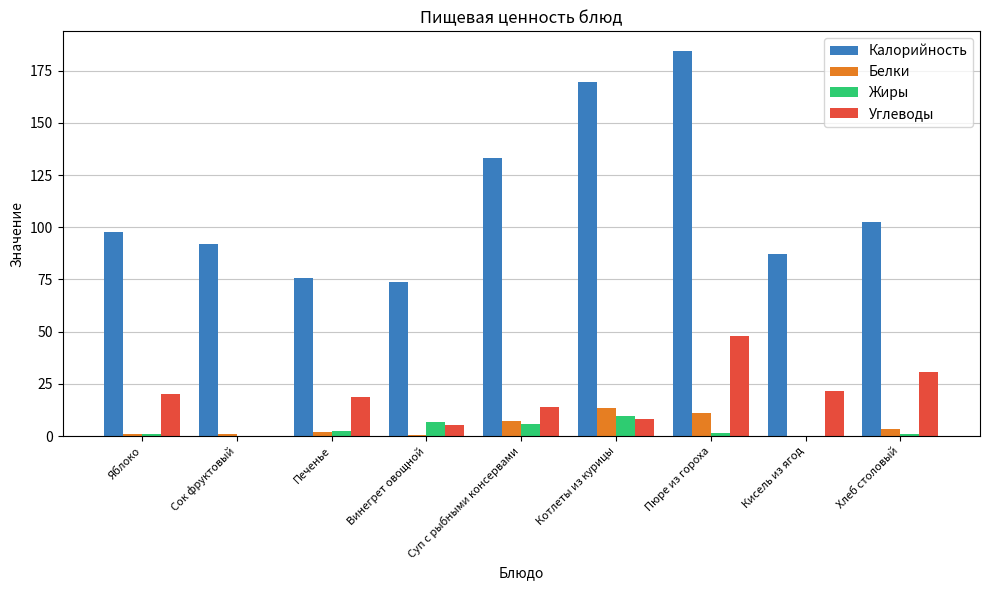

At which label does Калорийность reach its peak?

Пюре из гороха